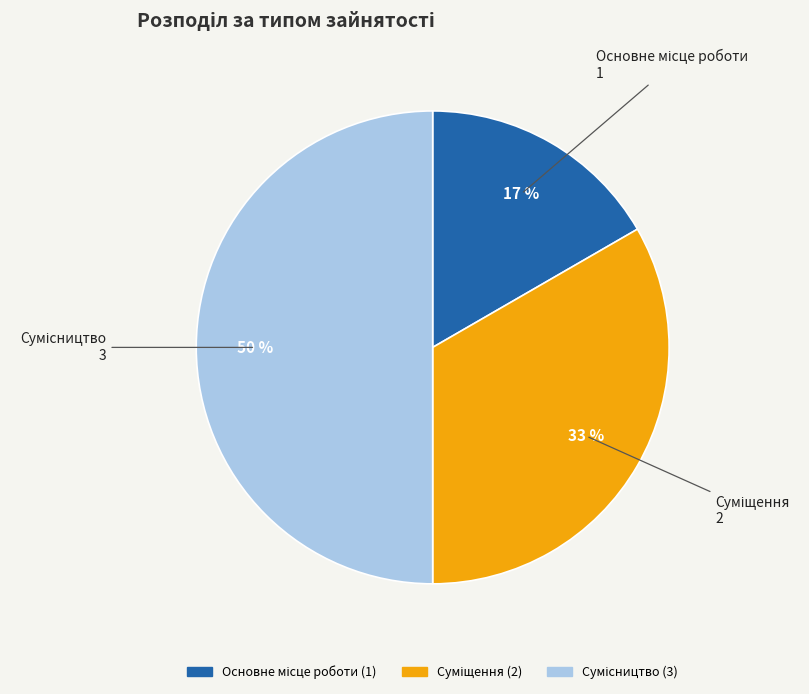

To the nearest percent, what is the difference between the largest and smallest slice percentages?

33%